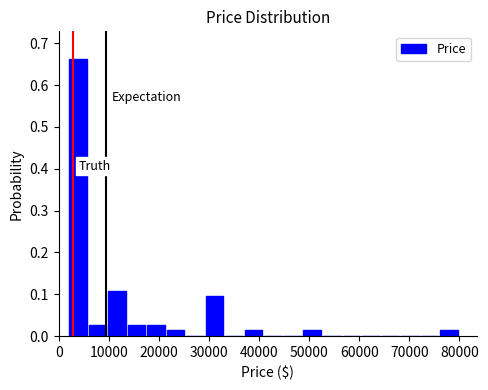

Read against the x-axis, roughly where is the centre of the tallest bar?

4000